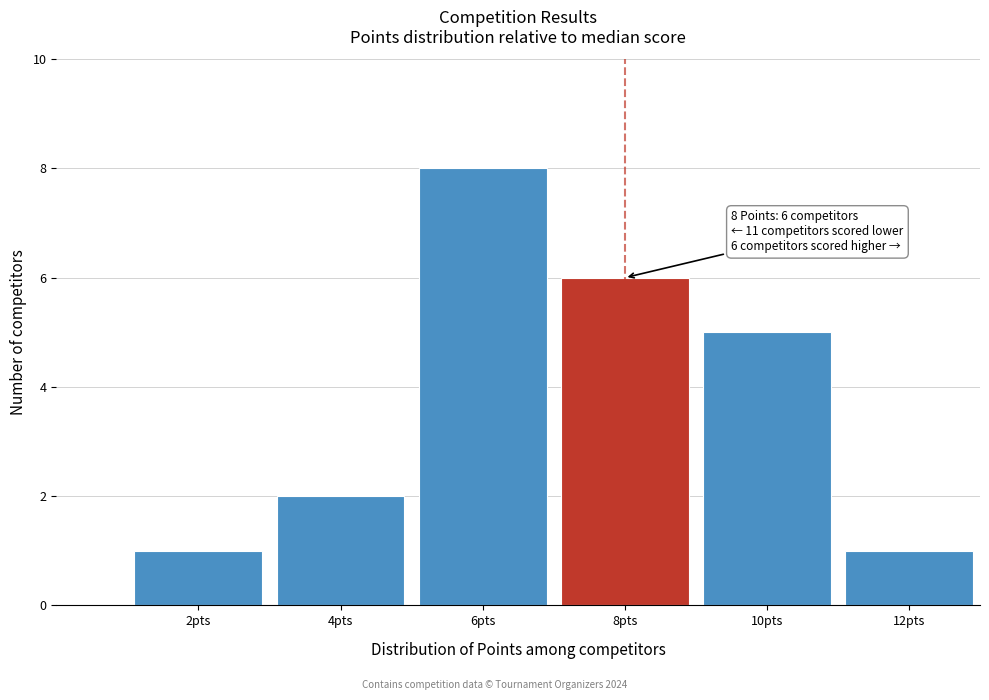

Reading right to left, what are all the values shown in this chart?

1	5	6	8	2	1